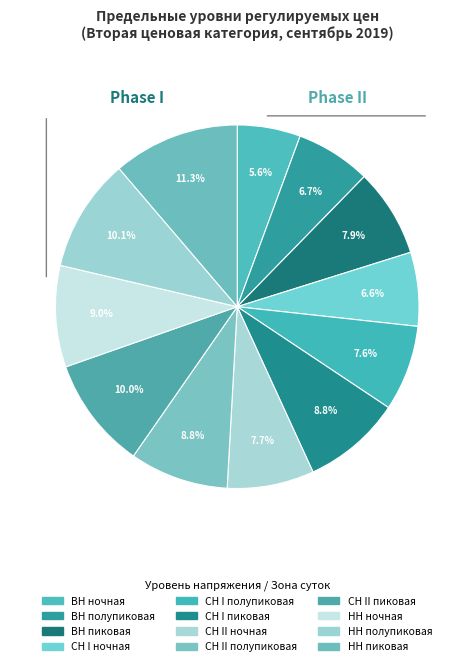

To the nearest percent, what is the average slice percentage?

8%